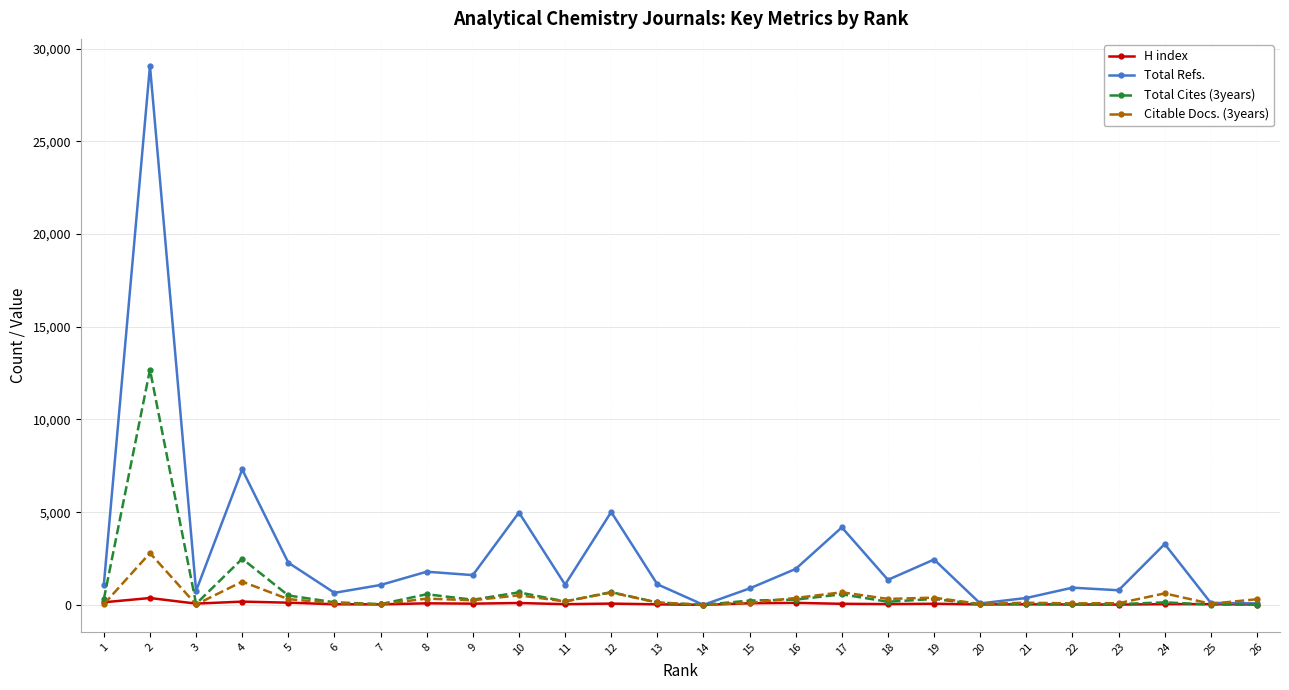

What is the sum of the H index values at 18 and 16?

149